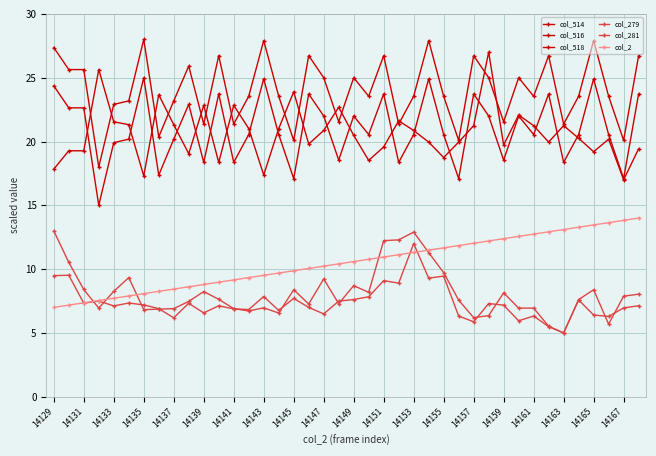

Does the chart have visible grid lines?

Yes